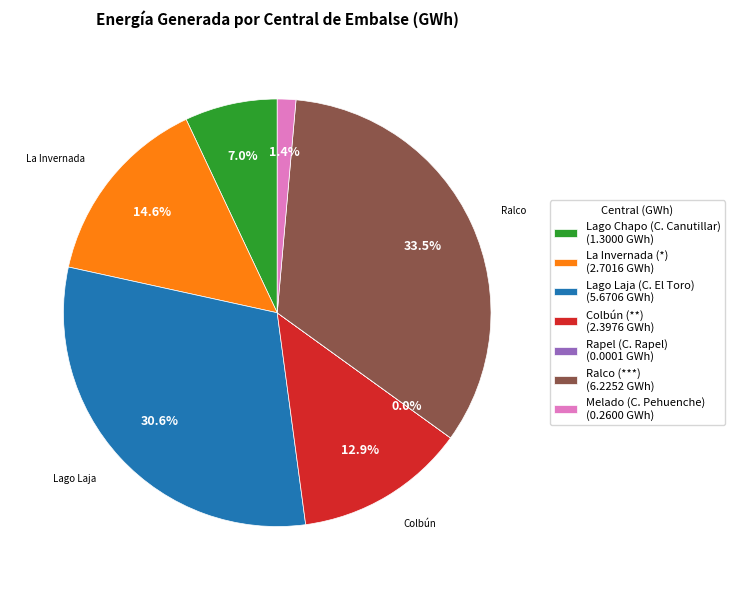

The La Invernada (*) slice represents 20% of the pie. True or false?

False